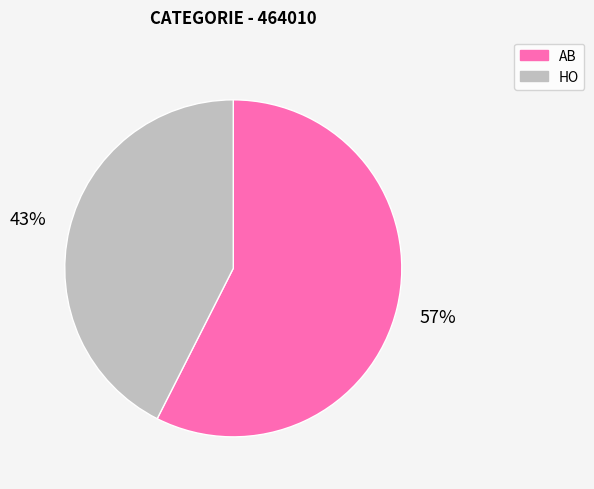

Combined, do AB and HO account for over 50%?

Yes